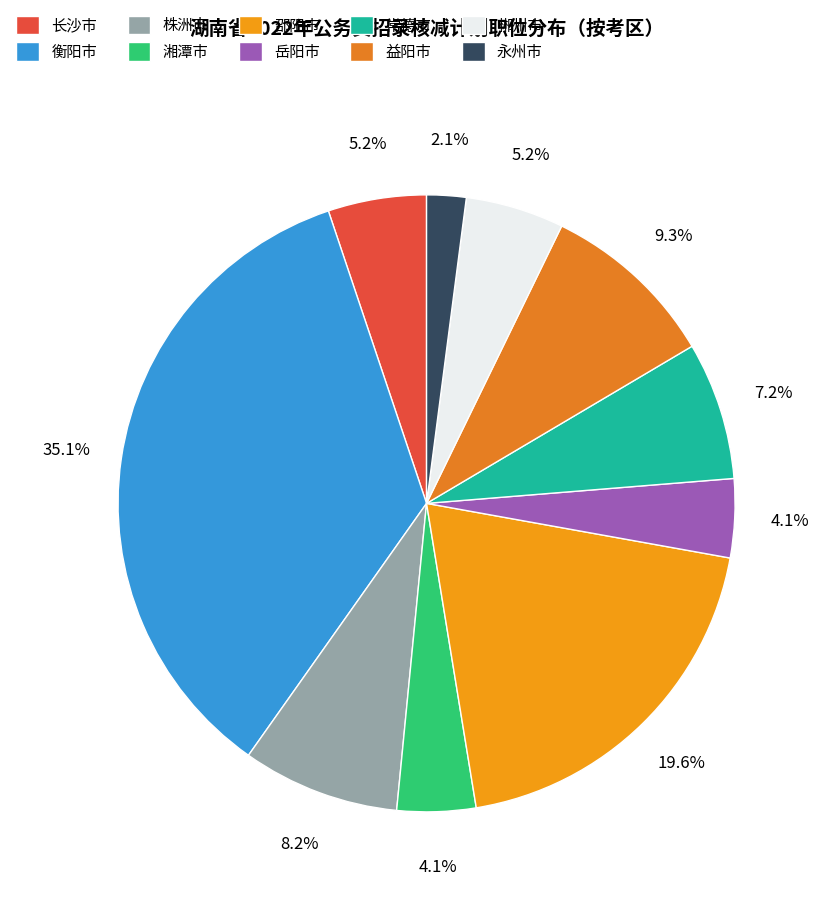

What percentage is the 益阳市 slice, to the nearest percent?

9%